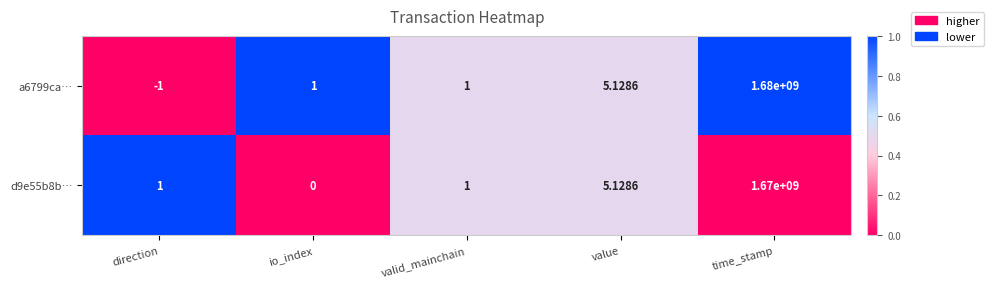

What is the difference between the highest and lowest values at direction?

2.0